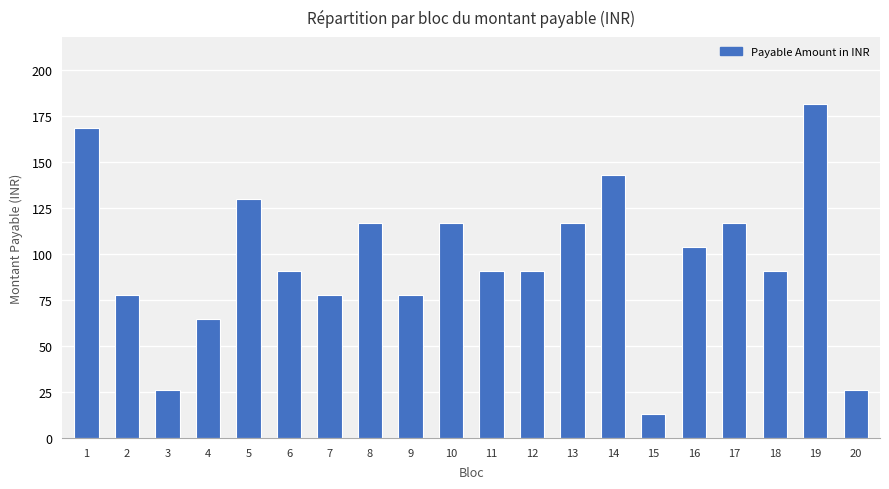

Reading right to left, transcribe all the data shown in this chart.

20=26.0	19=181.8	18=90.9	17=116.9	16=103.9	15=13.0	14=142.8	13=116.9	12=90.9	11=90.9	10=116.9	9=77.9	8=116.9	7=77.9	6=90.9	5=129.8	4=64.9	3=26.0	2=77.9	1=168.8